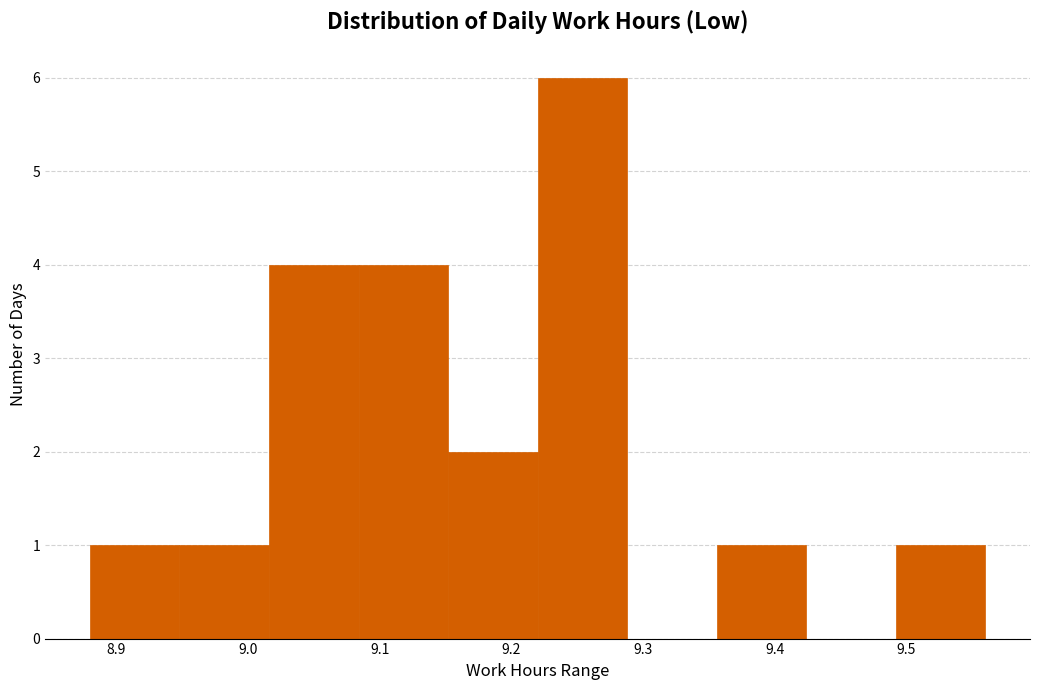

Reading left to right, list every bar in this chart as the range it spans on the x-axis followed by its height. Neither the bar edges nor the heights are printed on the chart, so give them approximately, as read against the axes.

8.880 to 8.948: 1
8.948 to 9.016: 1
9.016 to 9.084: 4
9.084 to 9.152: 4
9.152 to 9.220: 2
9.220 to 9.288: 6
9.288 to 9.356: 0
9.356 to 9.424: 1
9.424 to 9.492: 0
9.492 to 9.560: 1